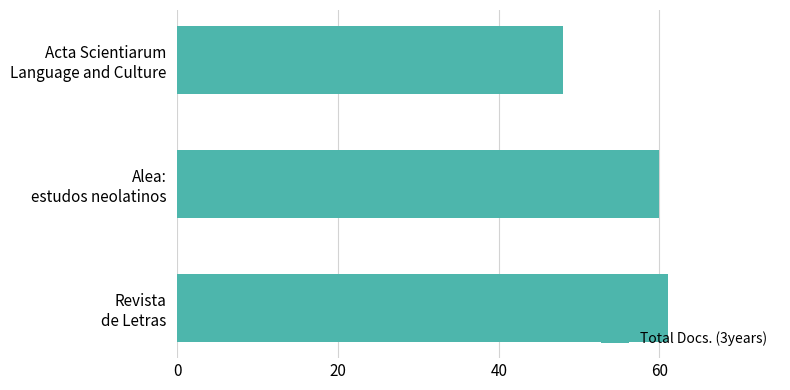

What is the average value?

56